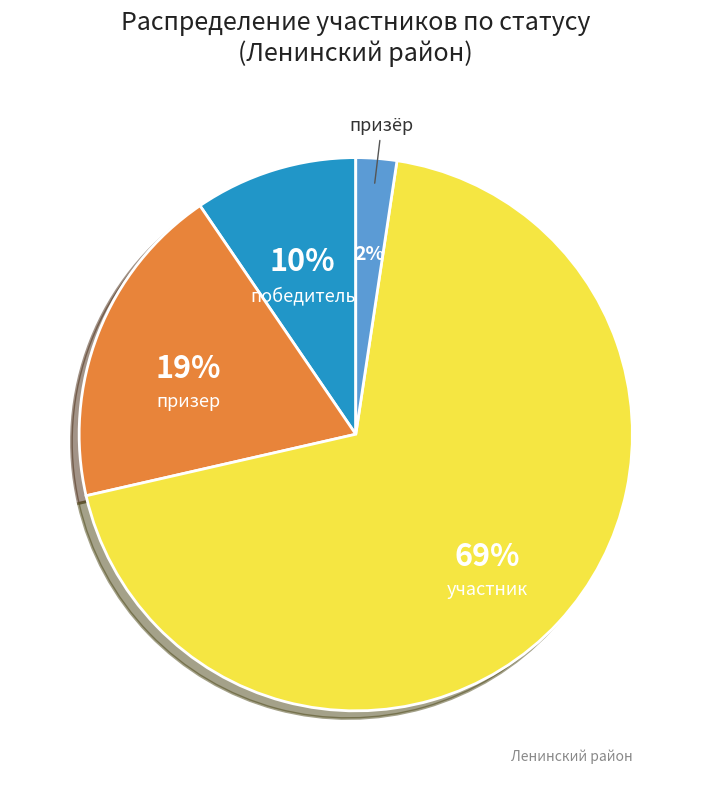

Combined, do призер and победитель account for over 50%?

No